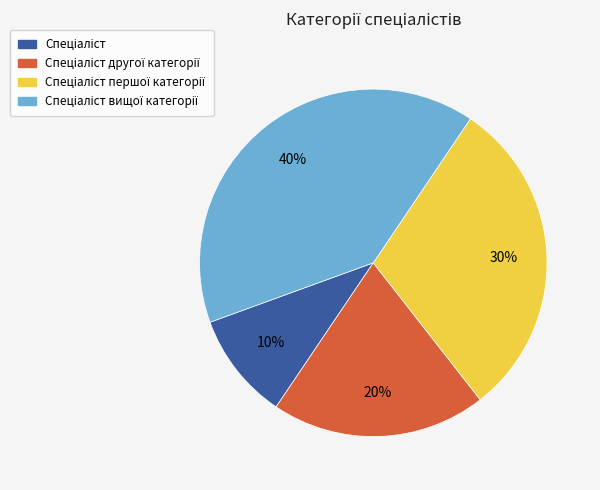

Is there a majority slice in this chart?

No